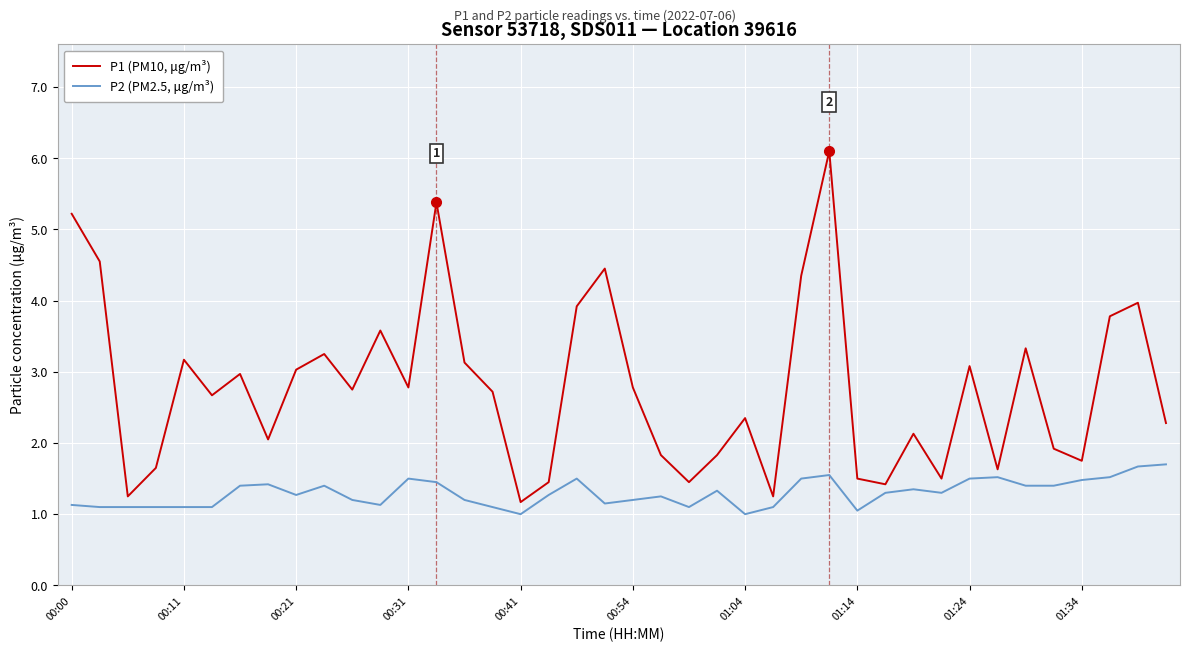

Which series has the widest spread of values?

P1 (PM10, μg/m³)